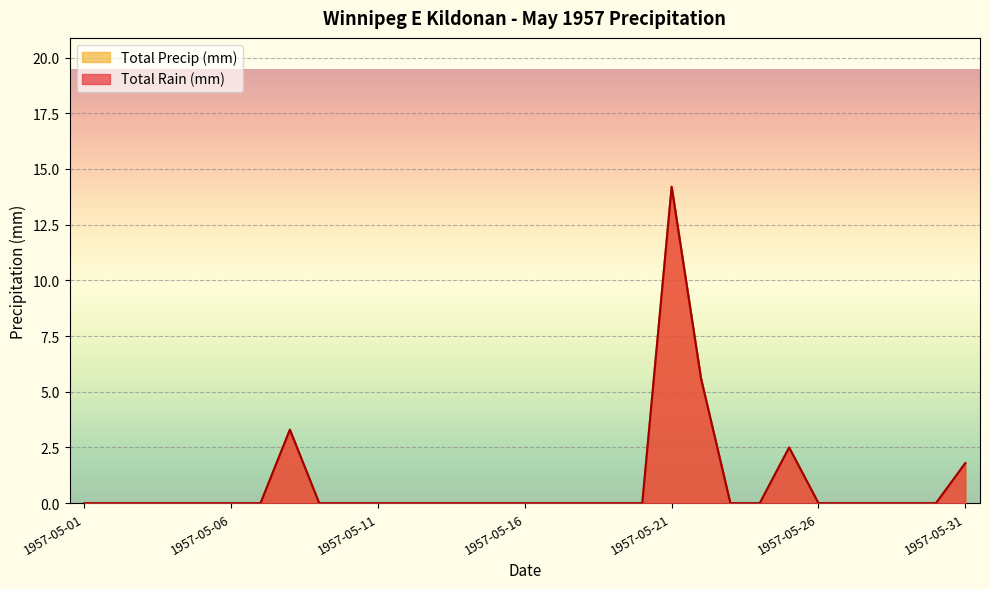

What is the sum of all Total Rain (mm) values?

27.4